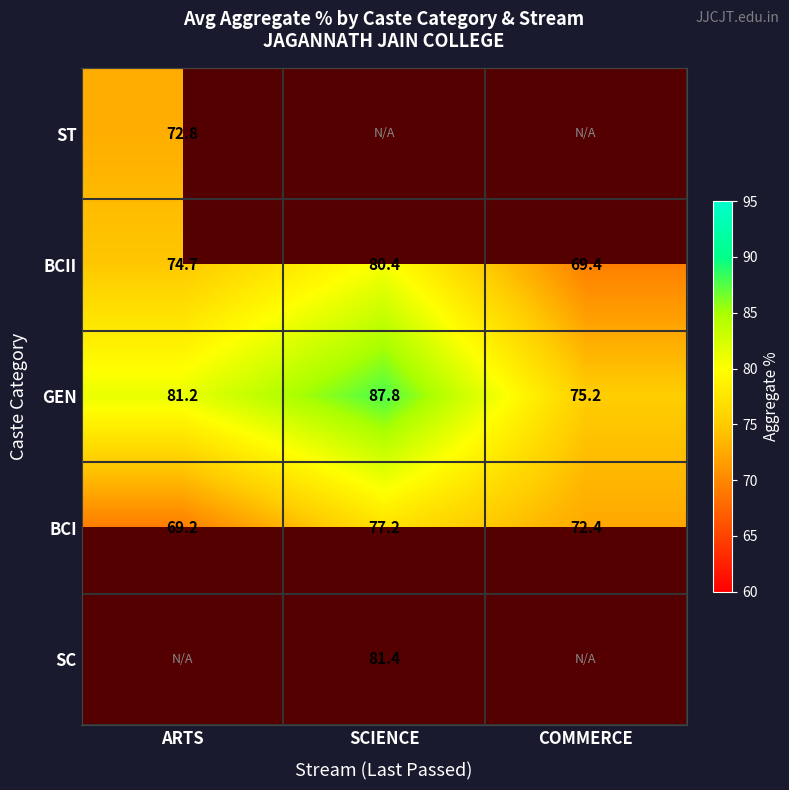

Where does the BCI series first go above 72?

SCIENCE